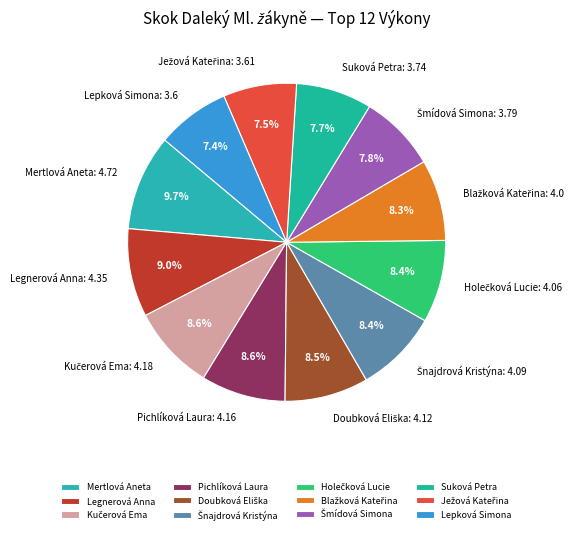

Is there a majority slice in this chart?

No